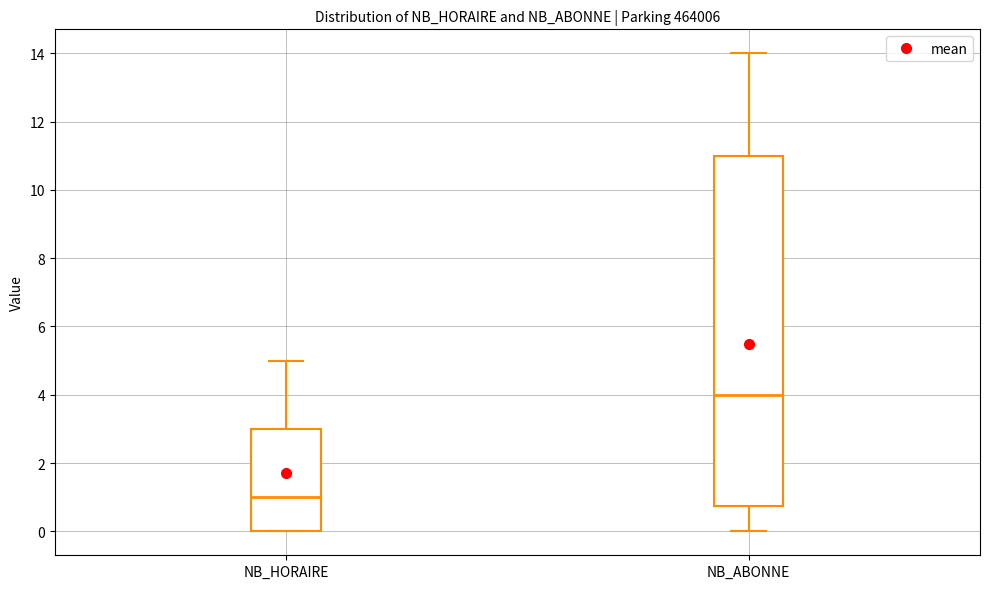

Reading left to right, read every box against the y-axis: the position of its median line, the range the box covers, and the ends of its whiskers. The values are not printed on the chart, so give them approximately, as read against the axis.

NB_HORAIRE: median 1.0, box 0.0 to 3.0, whiskers 0.0 to 5.0
NB_ABONNE: median 4.0, box 0.8 to 11.0, whiskers 0.0 to 14.0